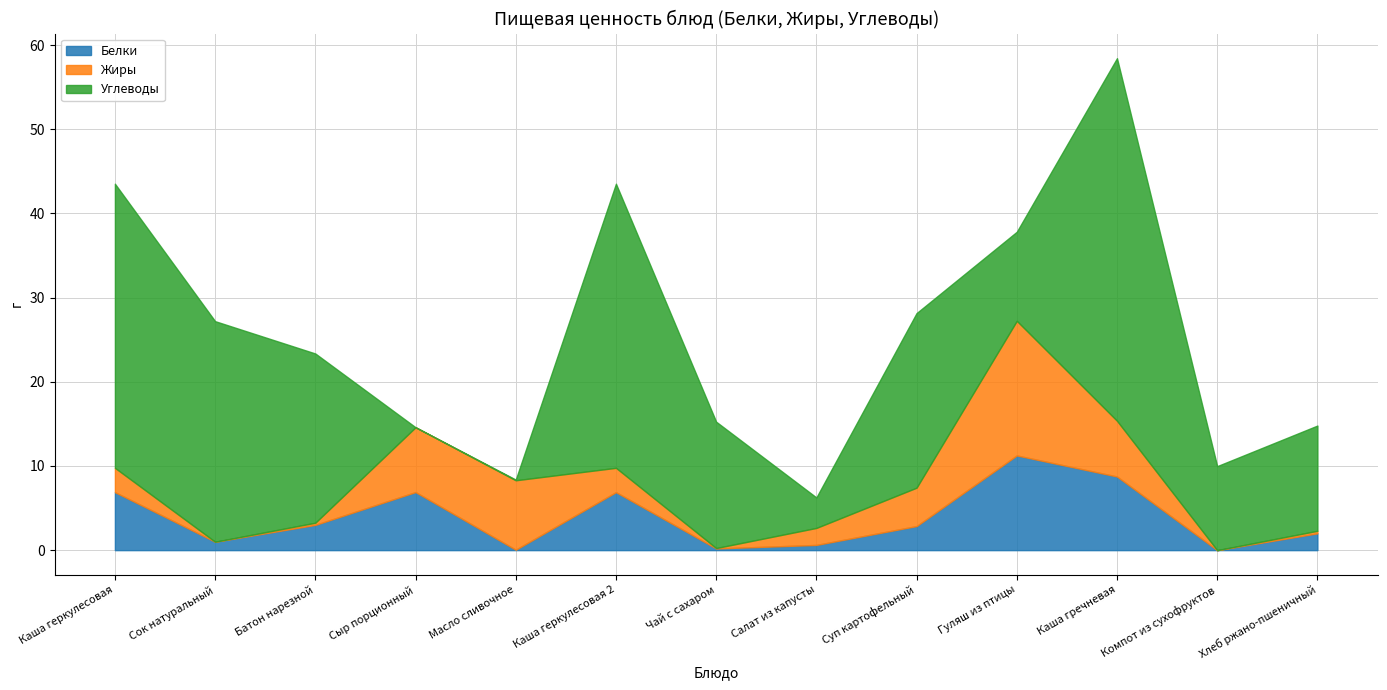

What position from the left is Салат из капусты?

8